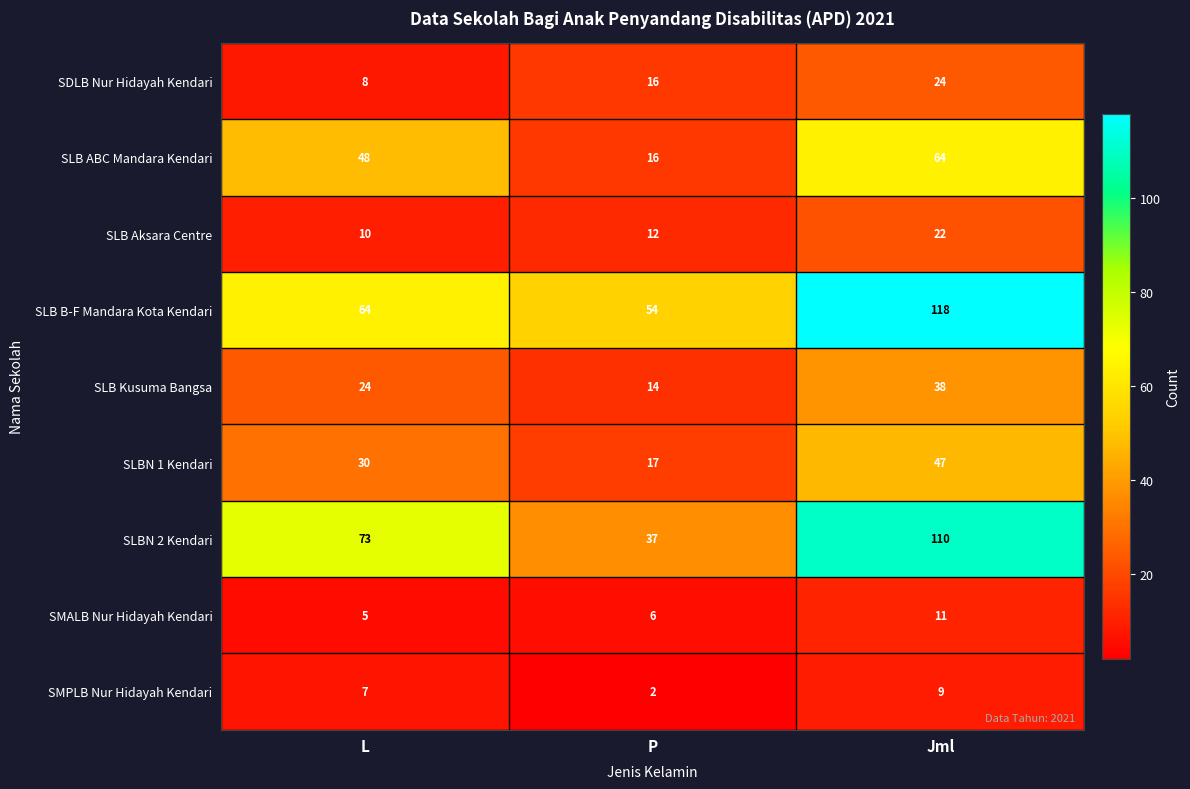

Read the SMPLB Nur Hidayah Kendari value at L.

7